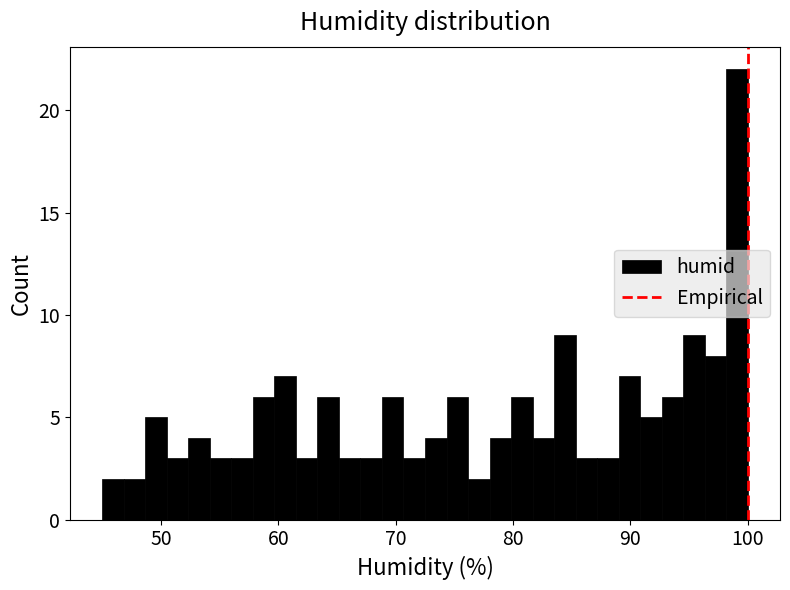

Read against the x-axis, roughly where is the centre of the tallest bar?

99